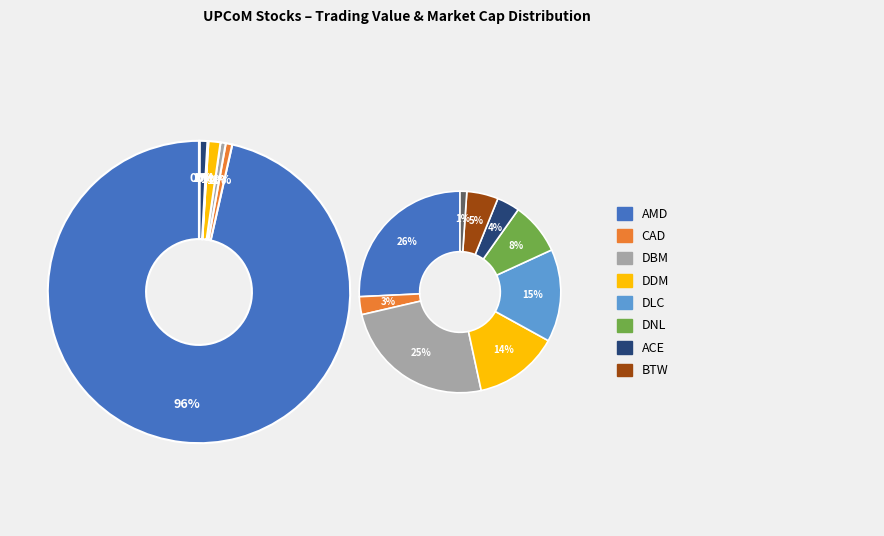

Count the number of slices in the pie.

9